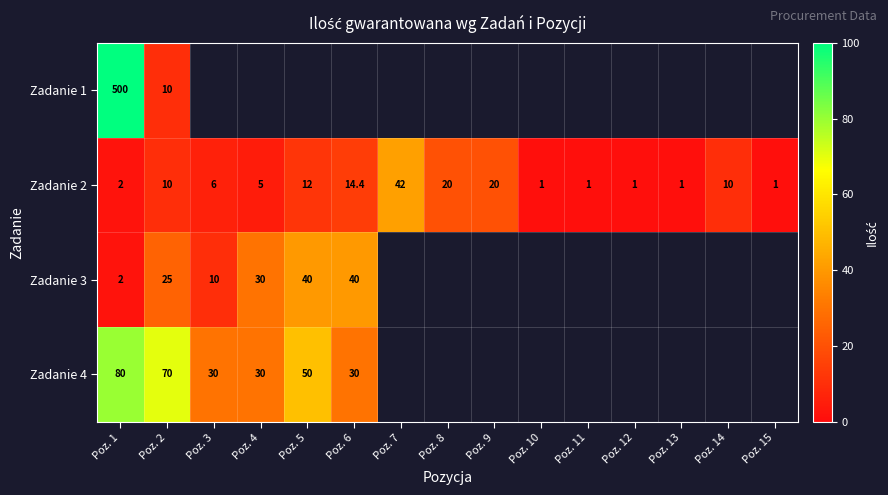

What is the difference between the second highest and minimum values in the Zadanie 2 series?

19.0